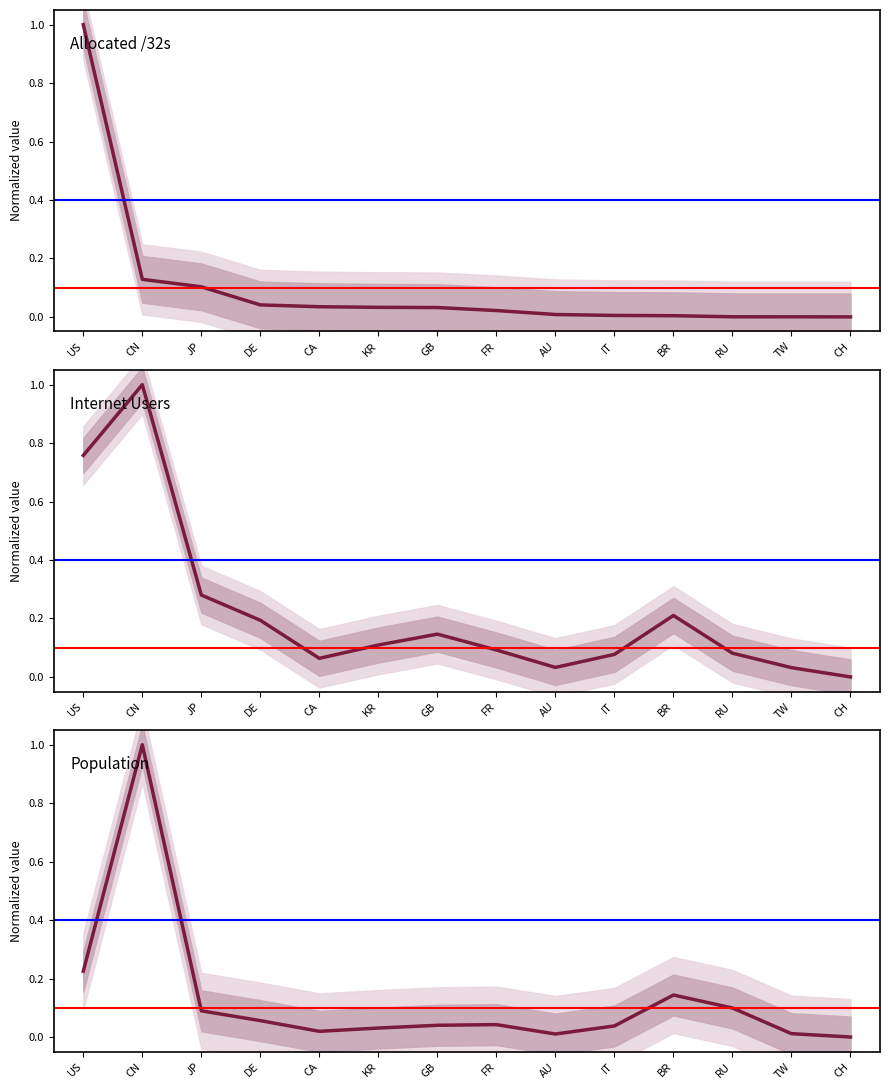

True or false: Internet Users and Population intersect in this chart.

True